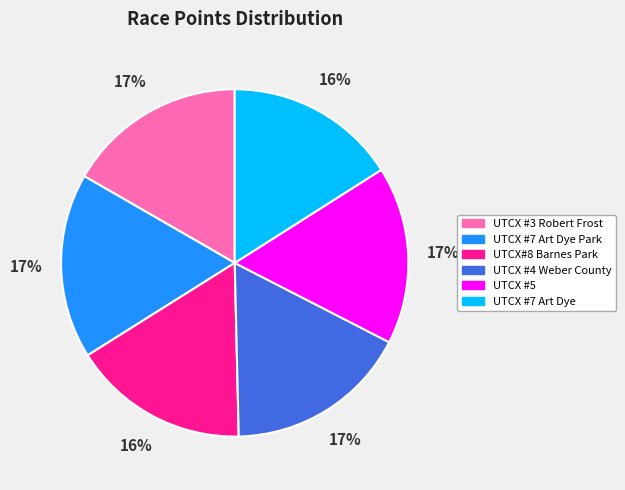

Is there a majority slice in this chart?

No